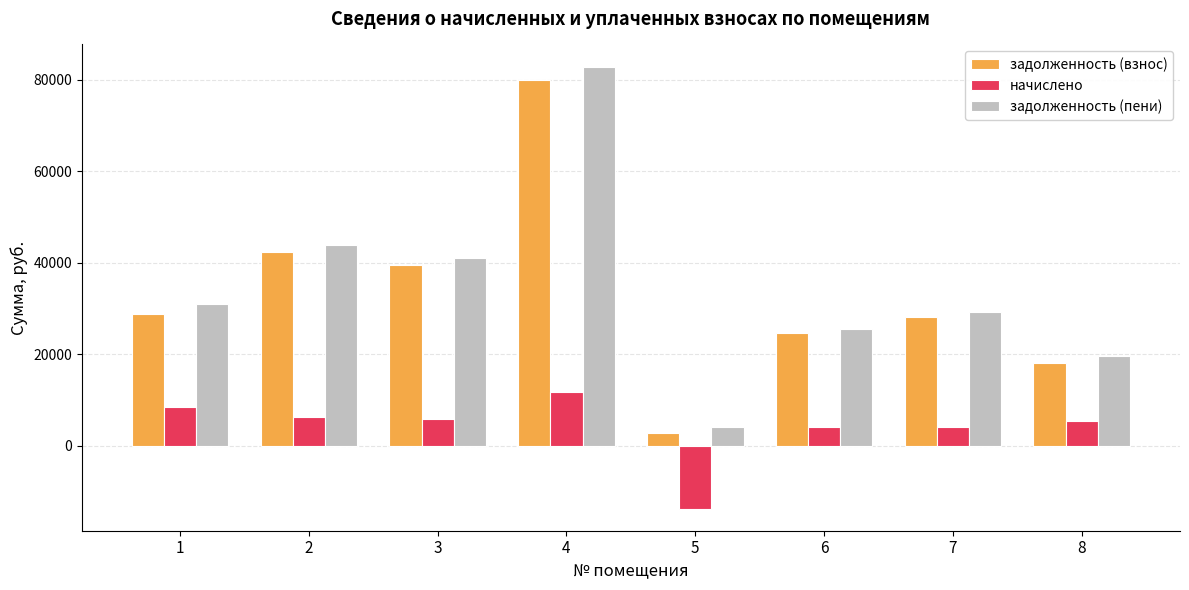

What is the average value of the задолженность (взнос) series?

33077.9